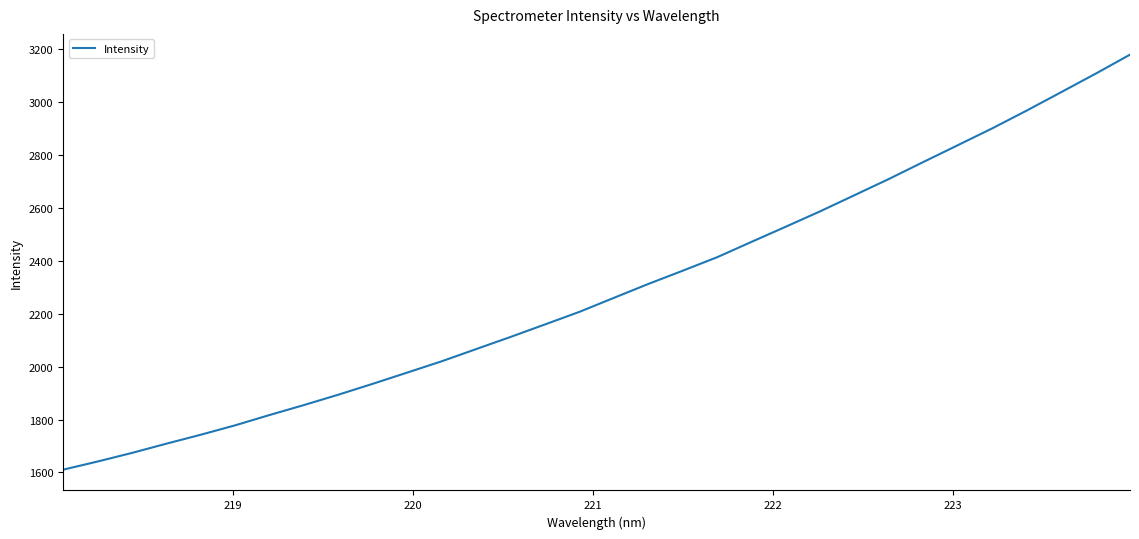

What is the minimum value shown in the chart?

1610.3